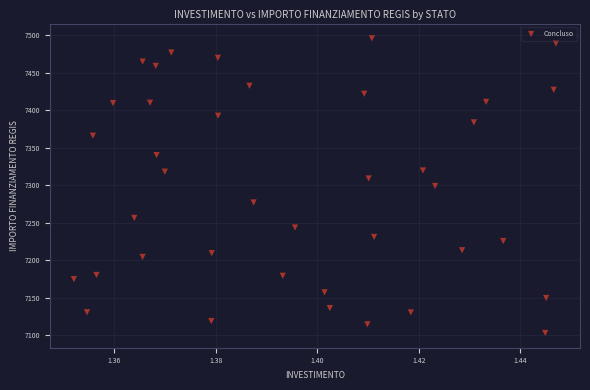

What is the range of Y values (max minus min)?

392.5